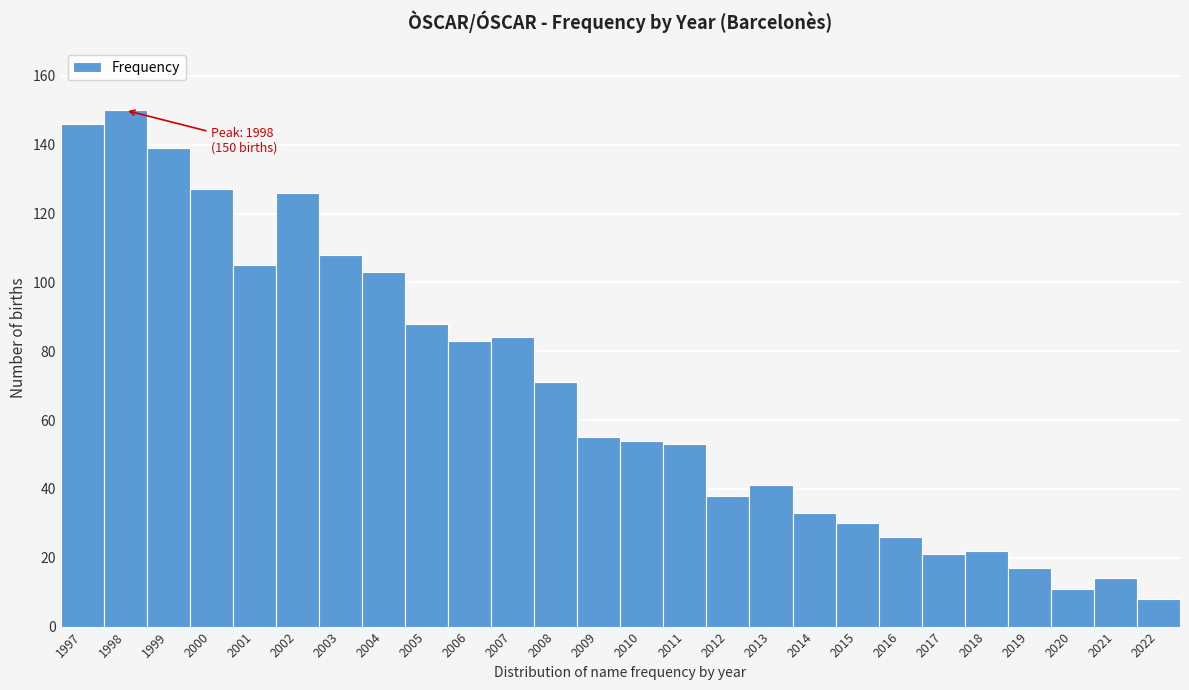

Reading left to right, what are all the values shown in this chart?

1997=146	1998=150	1999=139	2000=127	2001=105	2002=126	2003=108	2004=103	2005=88	2006=83	2007=84	2008=71	2009=55	2010=54	2011=53	2012=38	2013=41	2014=33	2015=30	2016=26	2017=21	2018=22	2019=17	2020=11	2021=14	2022=8